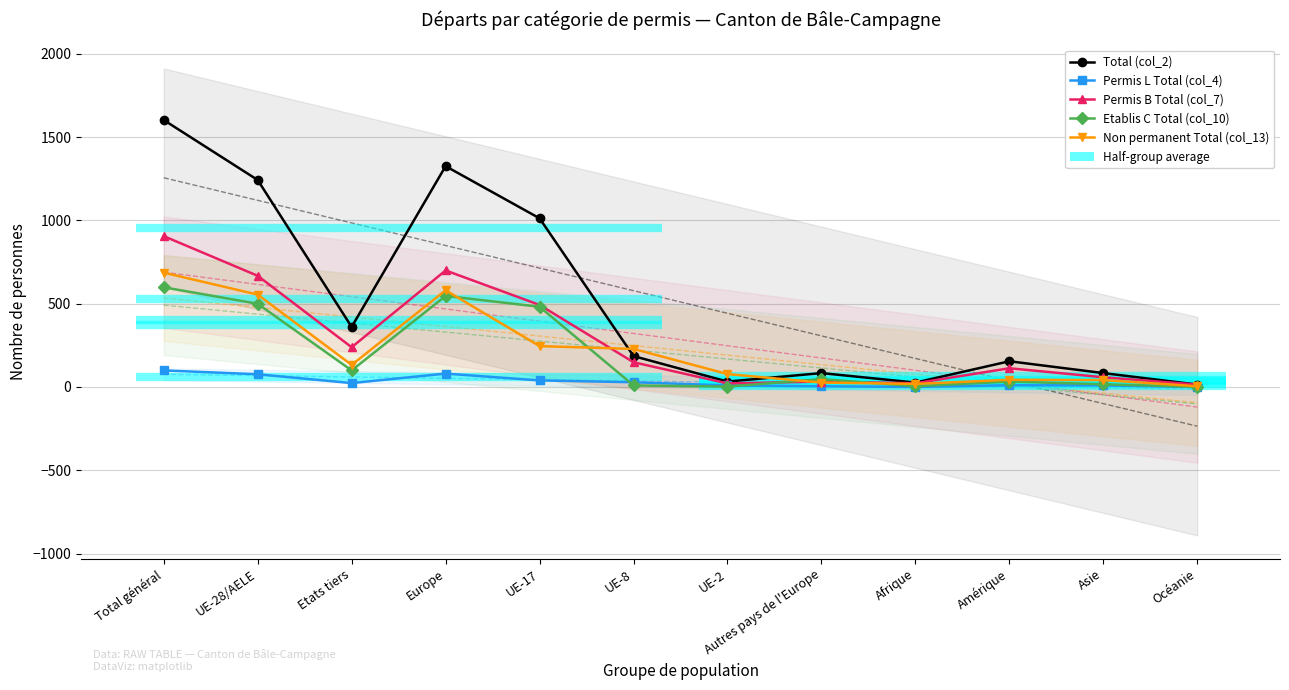

List the labels in order of Permis B Total (col_7) value, smallest first.

Océanie, UE-2, Afrique, Autres pays de l'Europe, Asie, Amérique, UE-8, Etats tiers, UE-17, UE-28/AELE, Europe, Total général